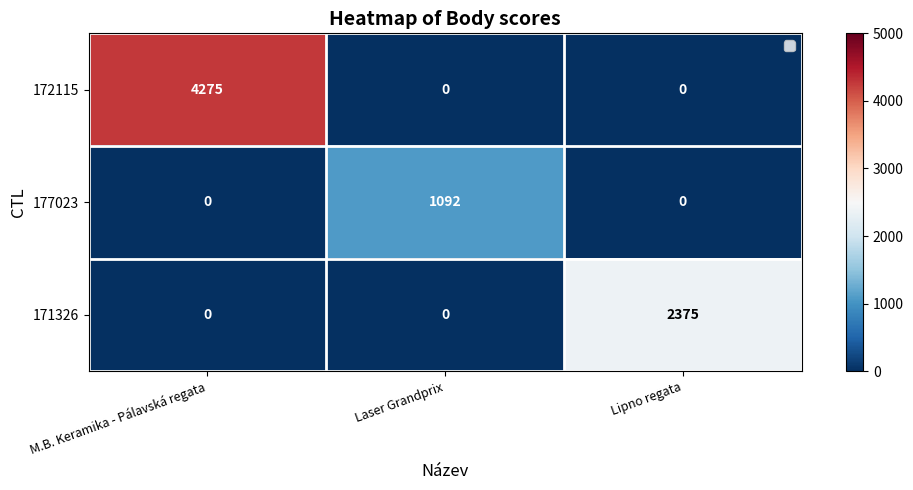

Between M.B. Keramika - Pálavská regata and Laser Grandprix, which series saw the biggest shift?

172115